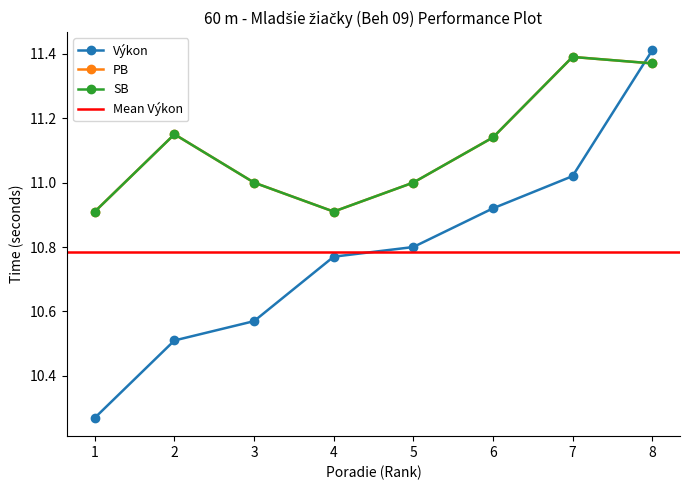

What is the greatest value displayed?

11.4